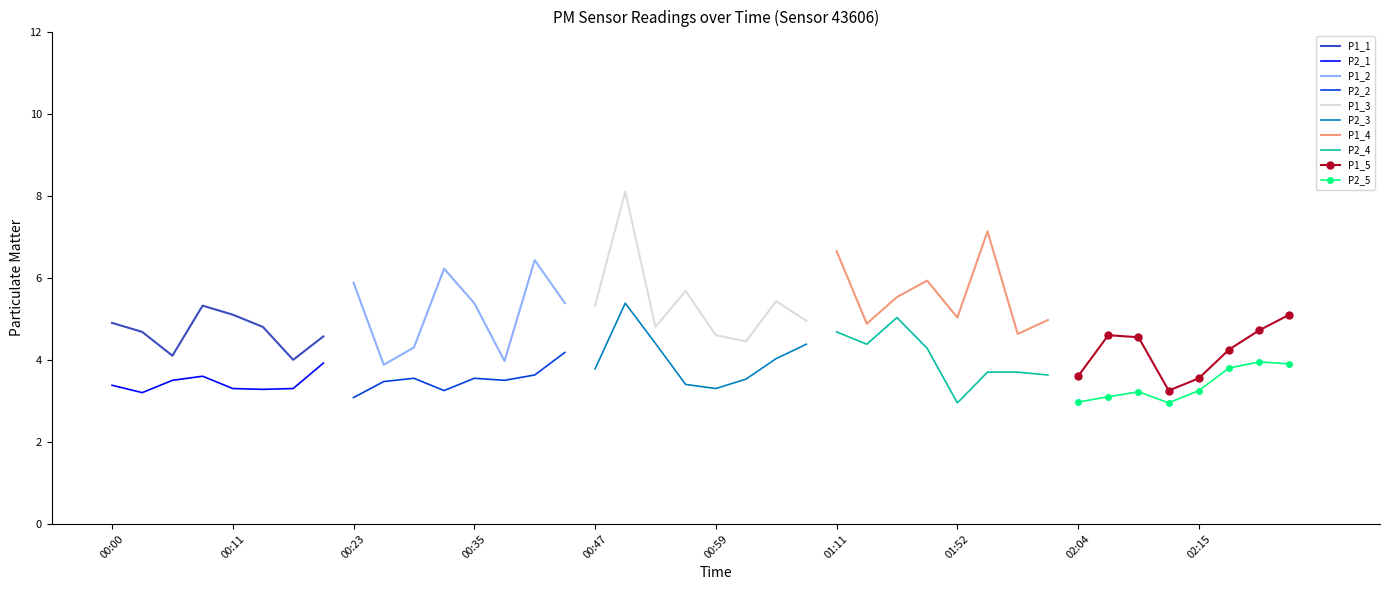

True or false: P2 and P1 cross at least once.

False